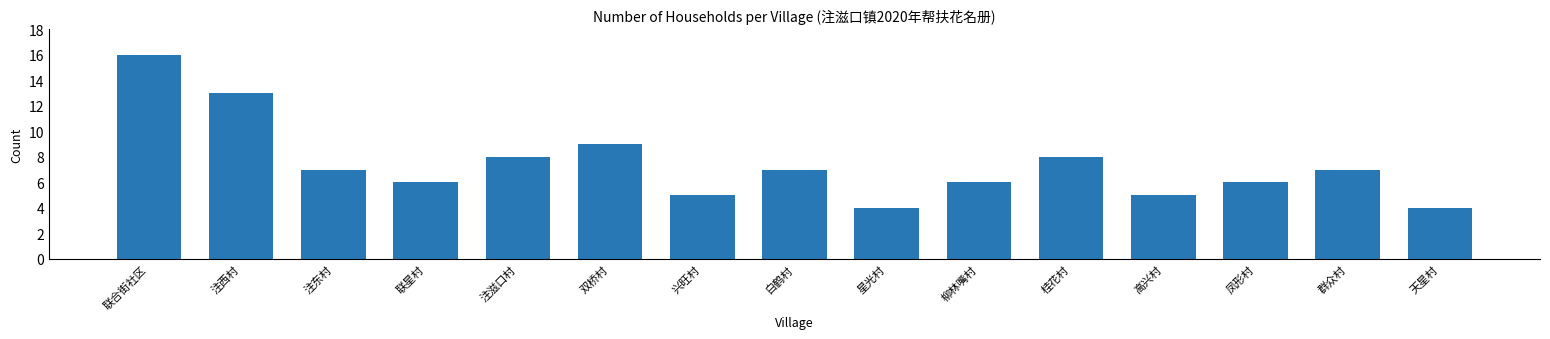

Reading left to right, what are all the values shown in this chart?

联合街社区=16	注西村=13	注东村=7	联星村=6	注滋口村=8	双桥村=9	兴旺村=5	白鹤村=7	星光村=4	柳林嘴村=6	桂花村=8	高兴村=5	凤形村=6	群众村=7	天星村=4